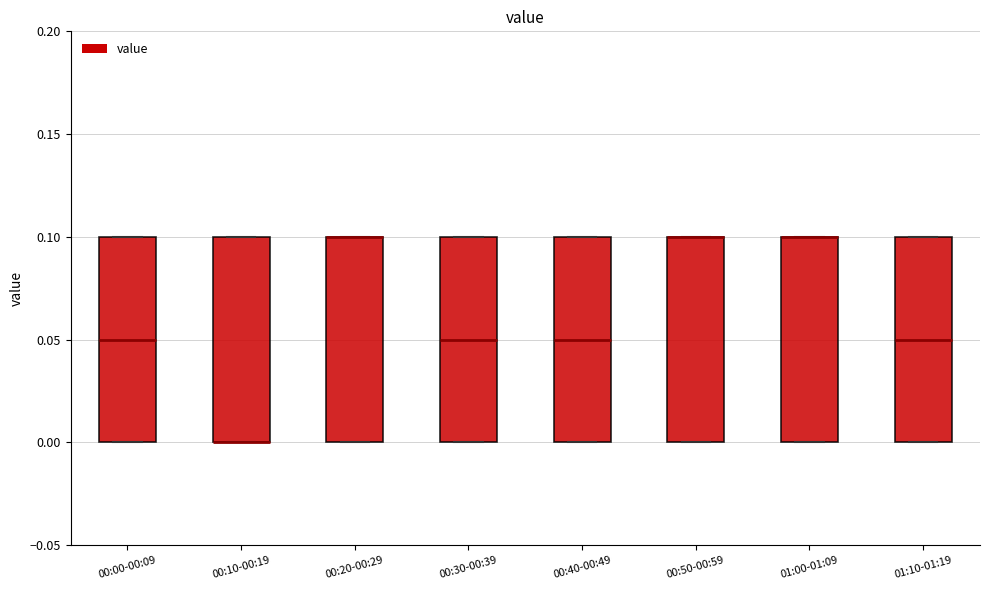

Where is the lower edge of the box for 01:10-01:19 on the y-axis? The values are not printed on the chart, so give them approximately, as read against the axis.

0.00